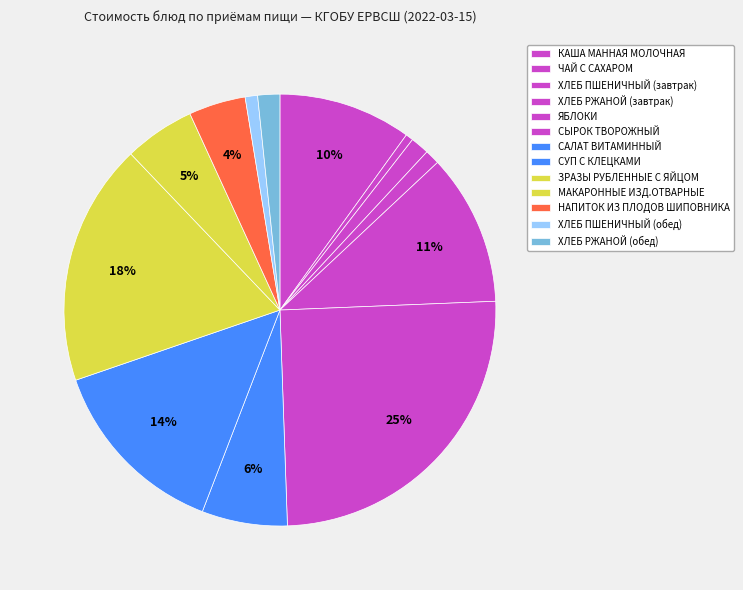

To the nearest percent, what is the average slice percentage?

8%